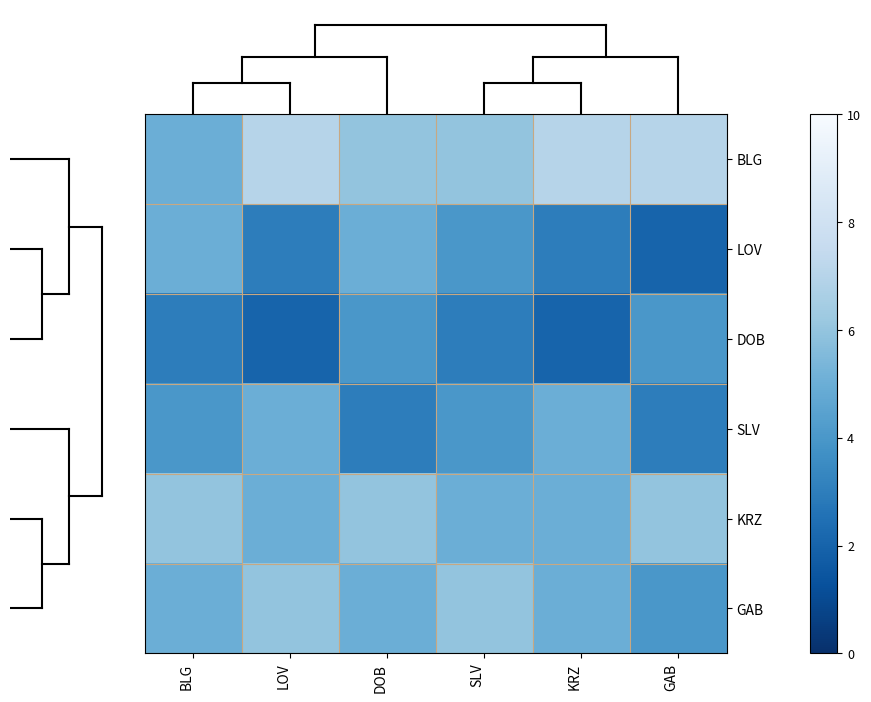

At how many categories does at least one series exceed 6?

3